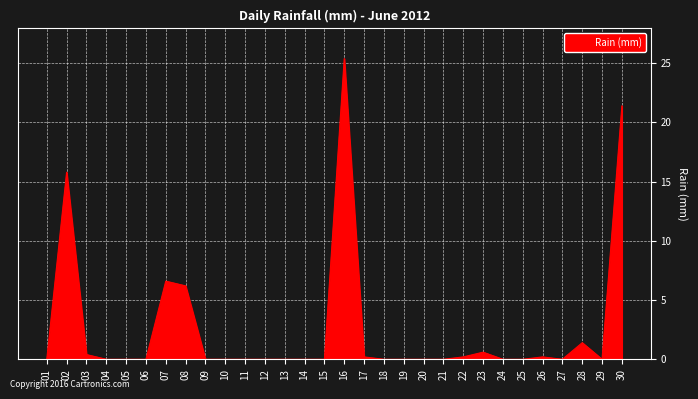

Reading left to right, extract all data points from this chart.

0.0	15.8	0.4	0.0	0.0	0.0	6.6	6.2	0.0	0.0	0.0	0.0	0.0	0.0	0.0	25.4	0.2	0.0	0.0	0.0	0.0	0.2	0.6	0.0	0.0	0.2	0.0	1.4	0.0	21.4